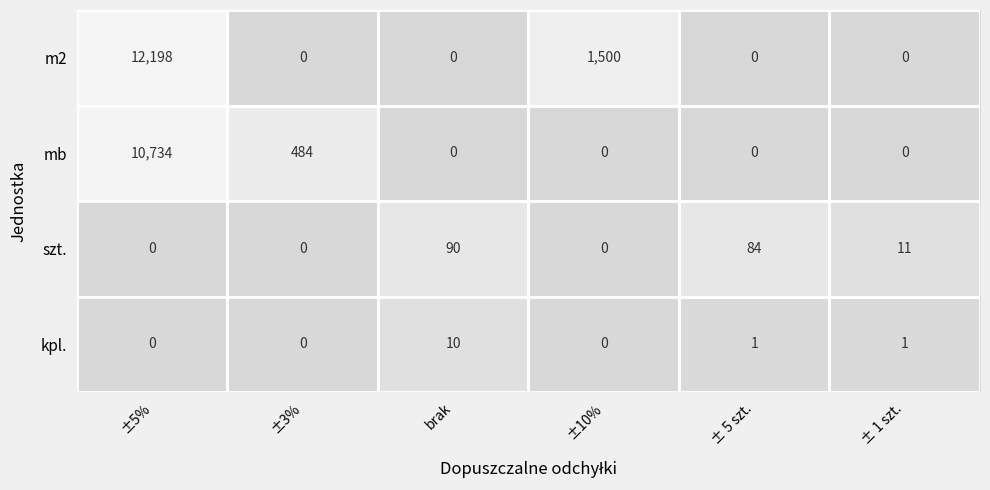

Count the number of categories in the chart.

6